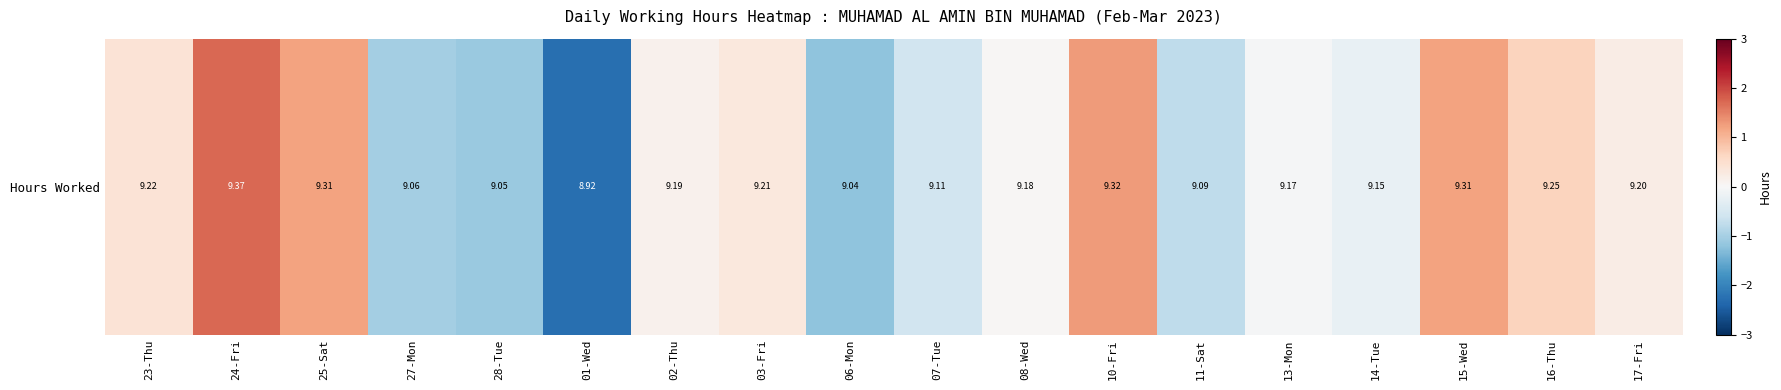

How many distinct data groups are displayed?

1